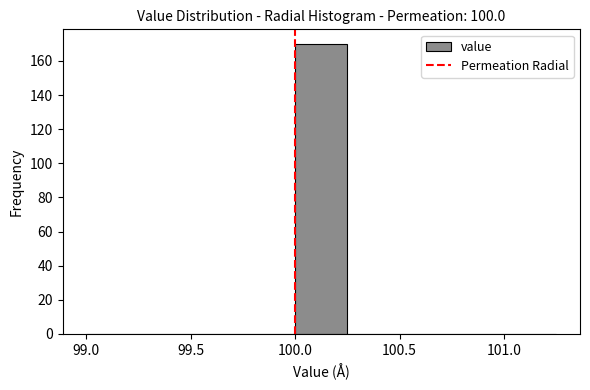

Over which range of the x-axis is the bar tallest?

100.00 to 100.25